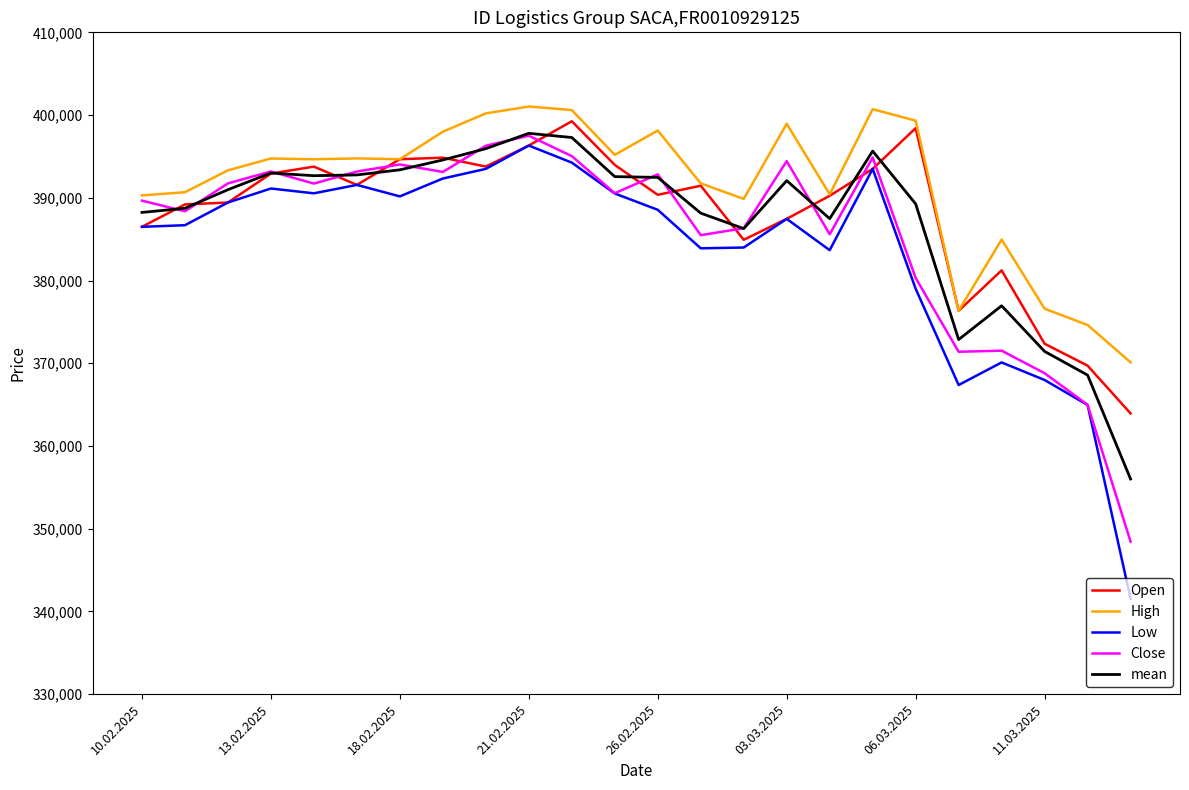

What is the smallest value displayed?

341545.0